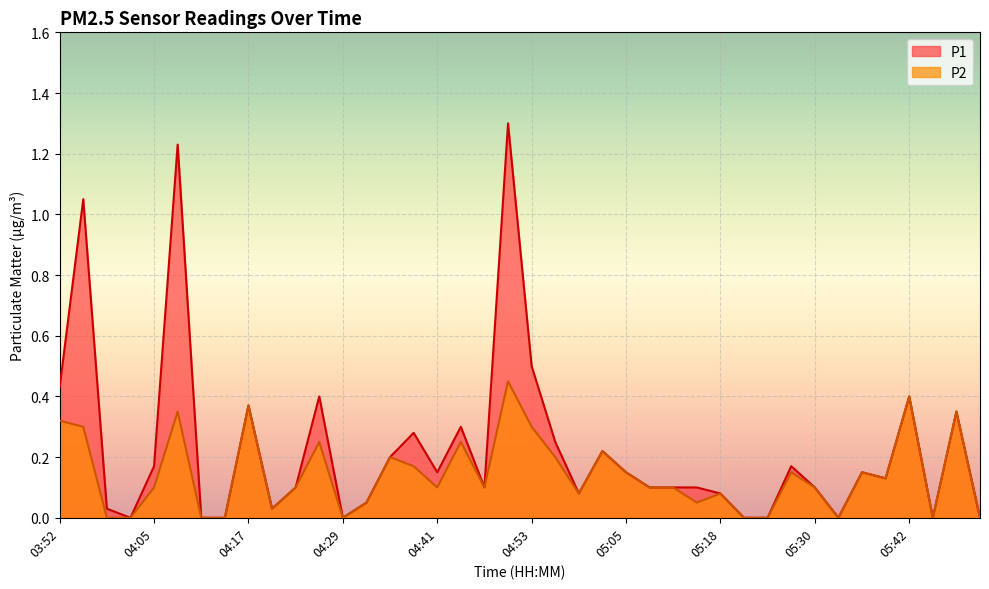

True or false: P2 and P1 cross at least once.

False